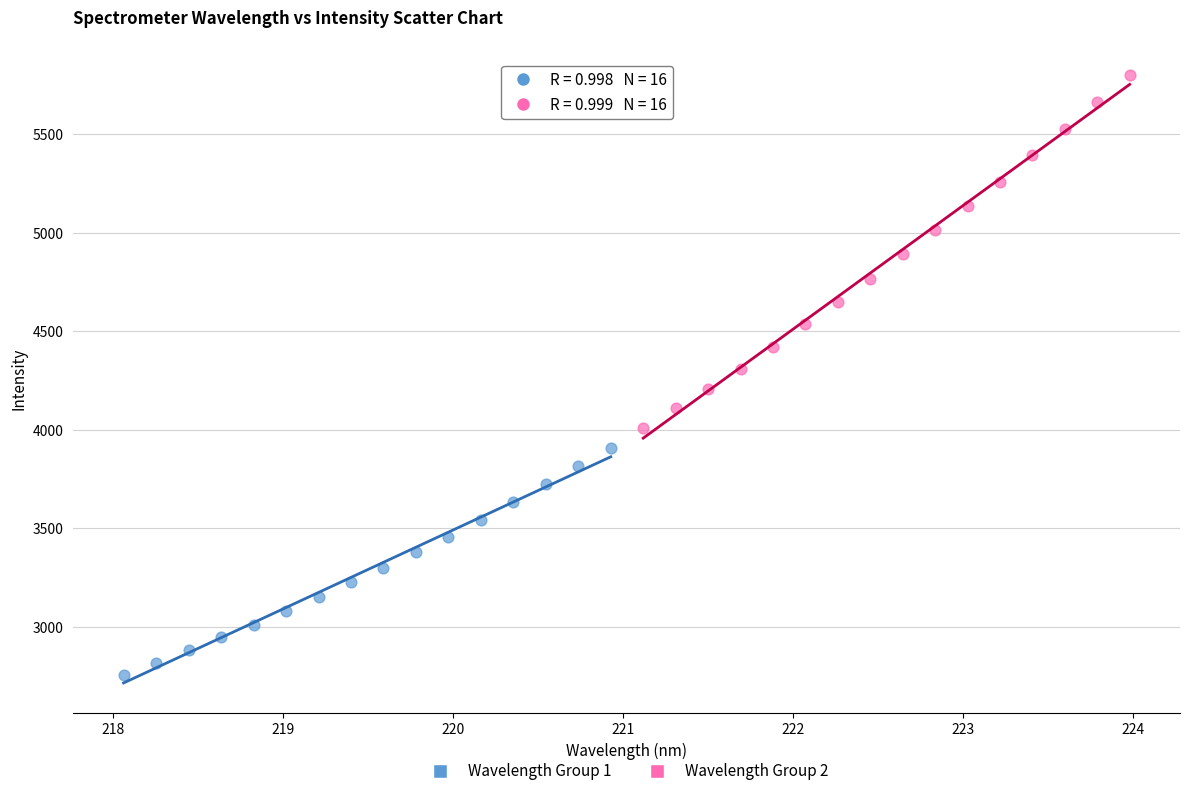

Which series contains the highest Y value?

Wavelength Group 2